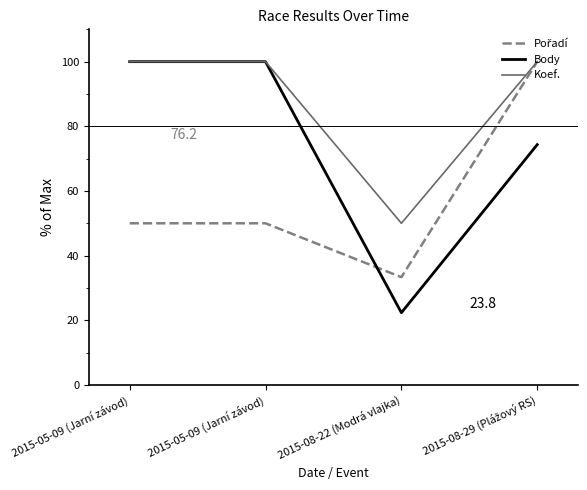

Is this an area chart (filled region under the line)?

No